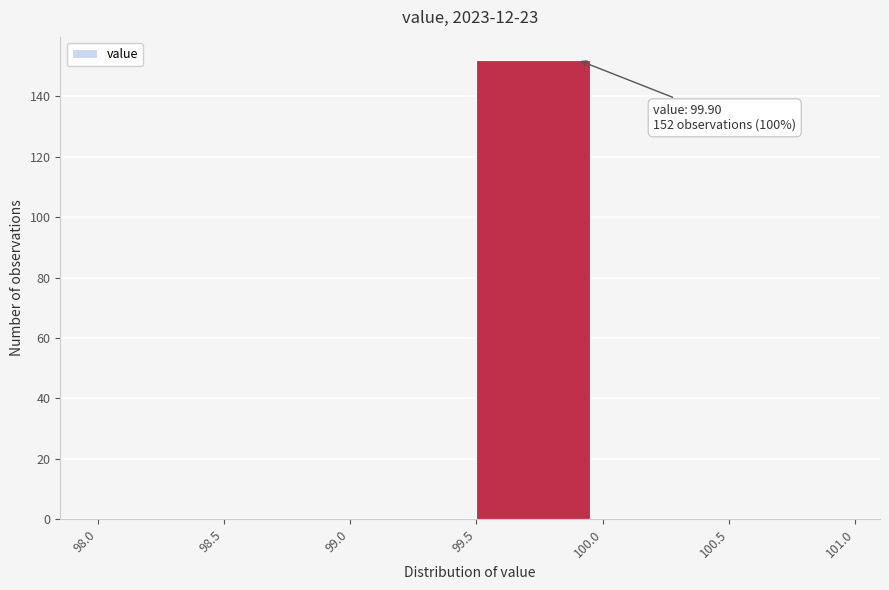

Over which range of the x-axis is the bar tallest?

99.5 to 100.0